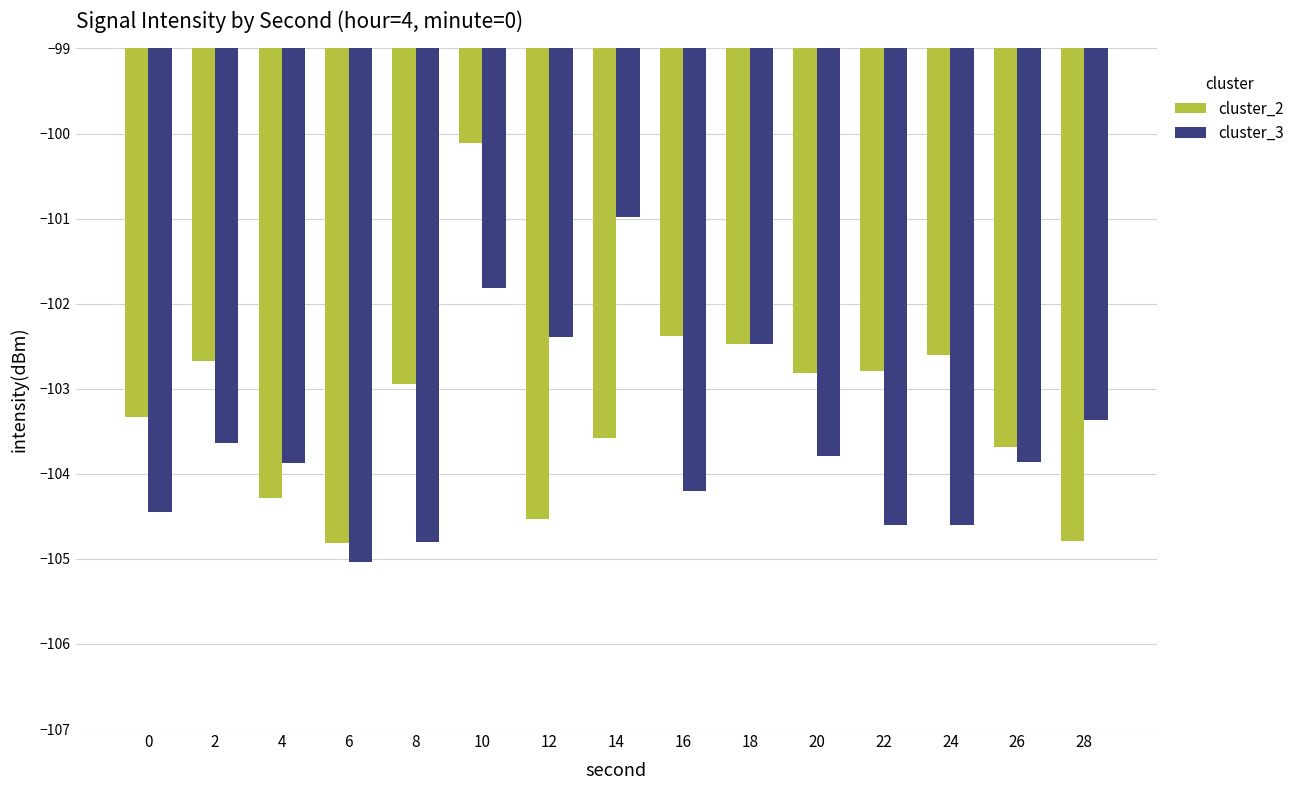

At which category is the sum across all series the highest?

10